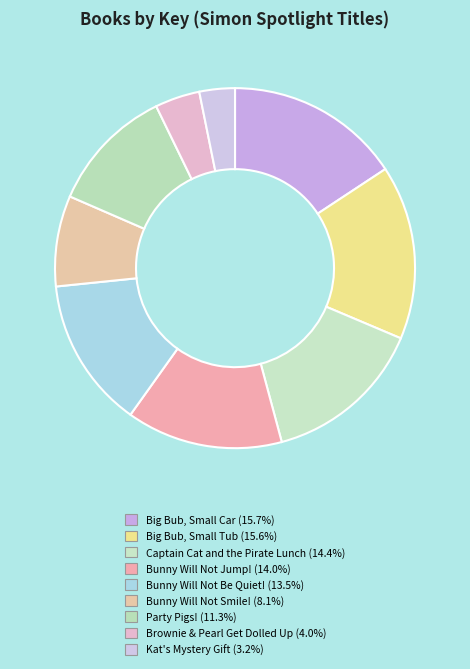

How many segments does this pie chart have?

9